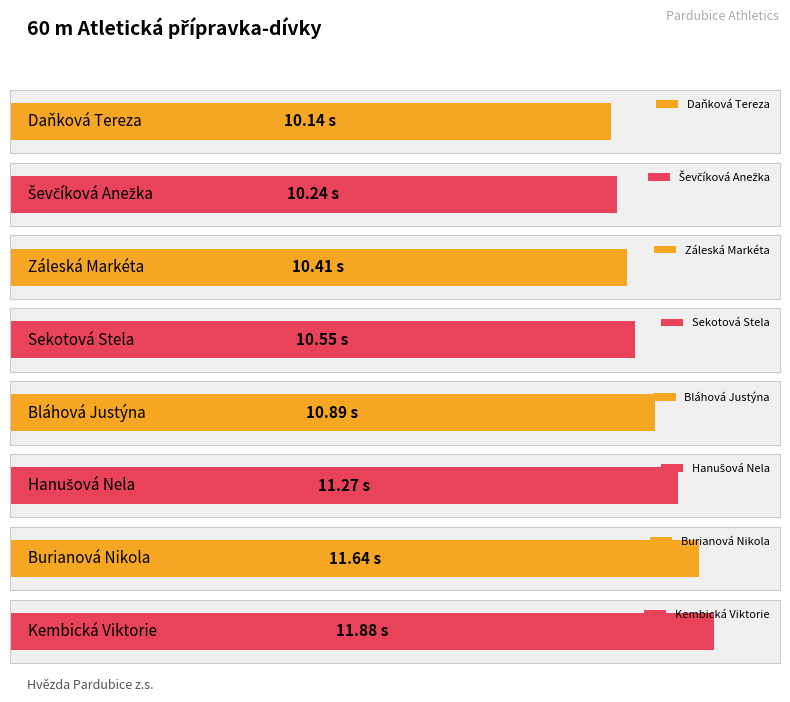

The value at Kembická Viktorie is 4.1. True or false?

False